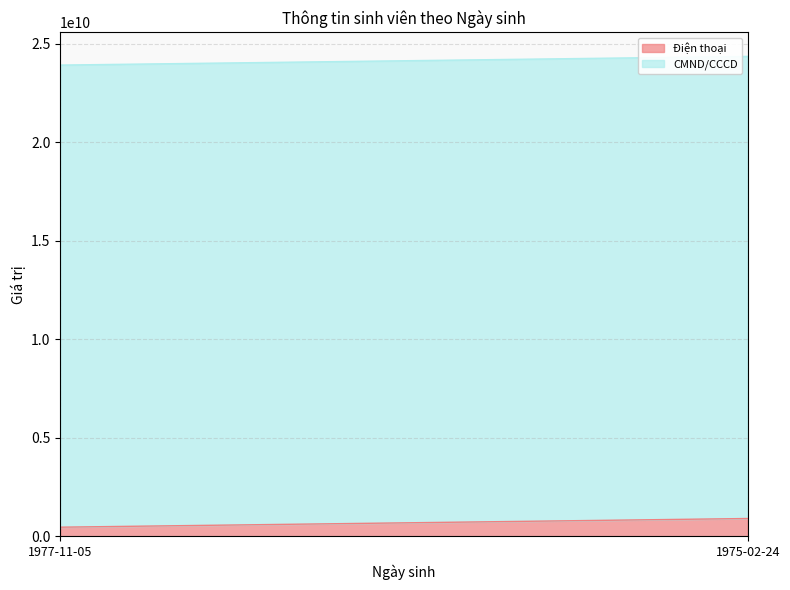

Which series changed the most between 1977-11-05 and 1975-02-24?

Điện thoại